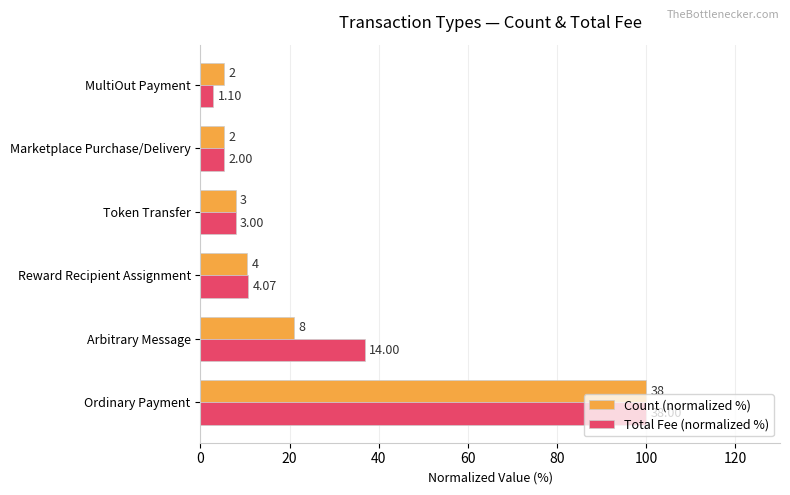

What are all the series names shown in the legend?

Count (normalized %), Total Fee (normalized %)